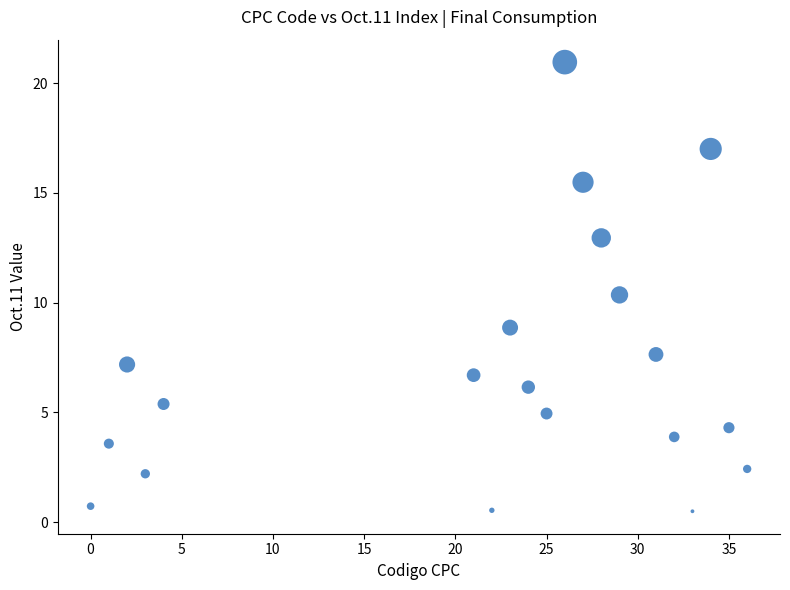

What Y value in the scatter plot is closest to 10?

10.4